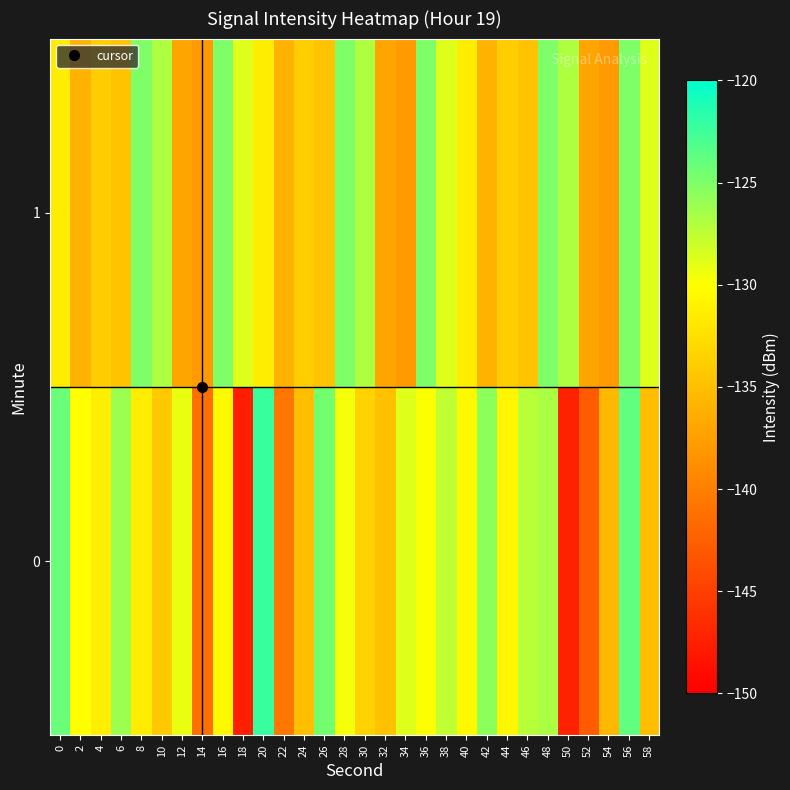

Reading left to right, list all the values displayed in this chart.

0: 0=-124.2	2=-130.1	4=-131.3	6=-126.2	8=-131.4	10=-134.3	12=-129.2	14=-141.1	16=-130.5	18=-147.6	20=-122.3	22=-140.7	24=-135.0	26=-124.5	28=-129.7	30=-133.4	32=-134.8	34=-128.7	36=-129.9	38=-127.5	40=-130.5	42=-125.6	44=-130.6	46=-127.2	48=-126.8	50=-147.3	52=-142.8	54=-135.5	56=-123.8	58=-135.1
1: 0=-131.4	2=-135.9	4=-133.9	6=-134.7	8=-124.9	10=-126.8	12=-137.1	14=-137.9	16=-125.0	18=-128.8	20=-131.4	22=-135.9	24=-133.9	26=-134.7	28=-124.9	30=-126.8	32=-137.1	34=-137.9	36=-125.0	38=-128.8	40=-131.4	42=-135.9	44=-133.9	46=-134.7	48=-124.9	50=-126.8	52=-137.1	54=-137.9	56=-125.0	58=-128.8